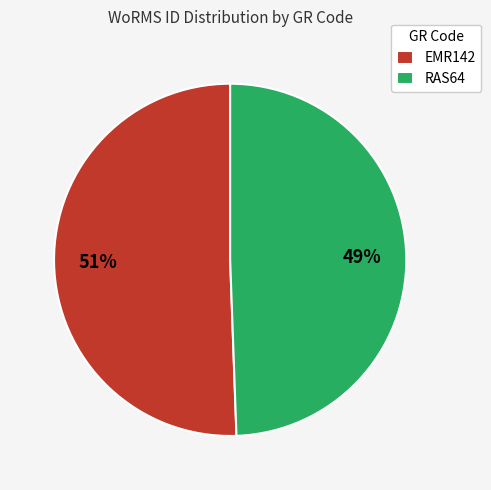

Does RAS64 account for over 50% of the chart?

No